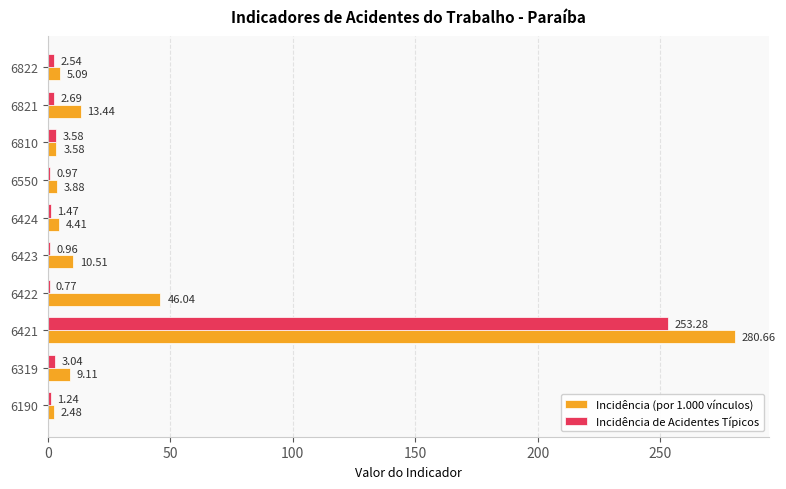

Which series has the widest spread of values?

Incidência (por 1.000 vínculos)